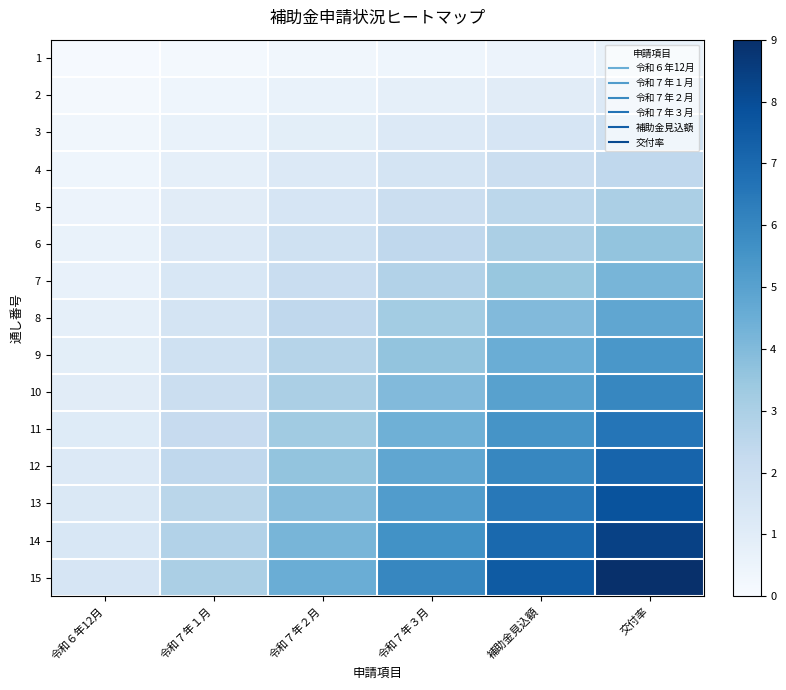

Rank the series at 交付率 from lowest to highest value.

1, 2, 3, 4, 5, 6, 7, 8, 9, 10, 11, 12, 13, 14, 15